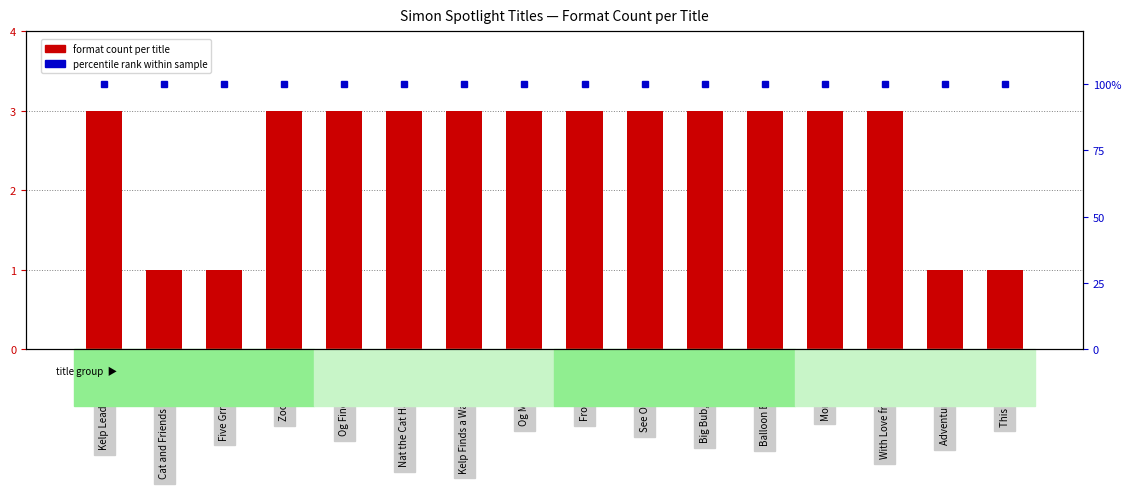

What is the label of the 5th bar from the right?

Balloon Boat Race!